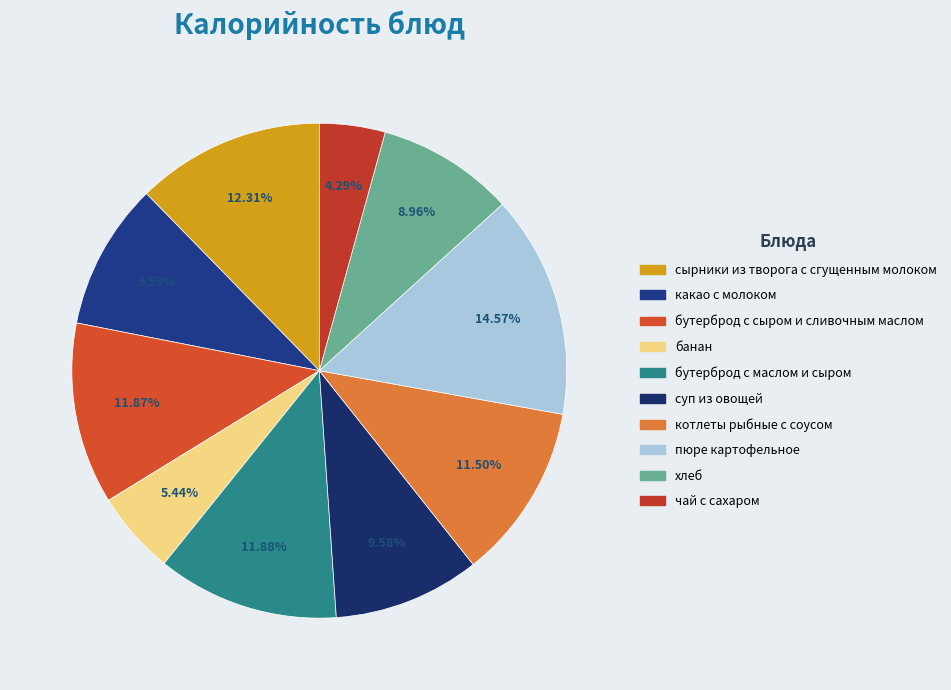

What percentage is NOT represented by пюре картофельное?

85.4%